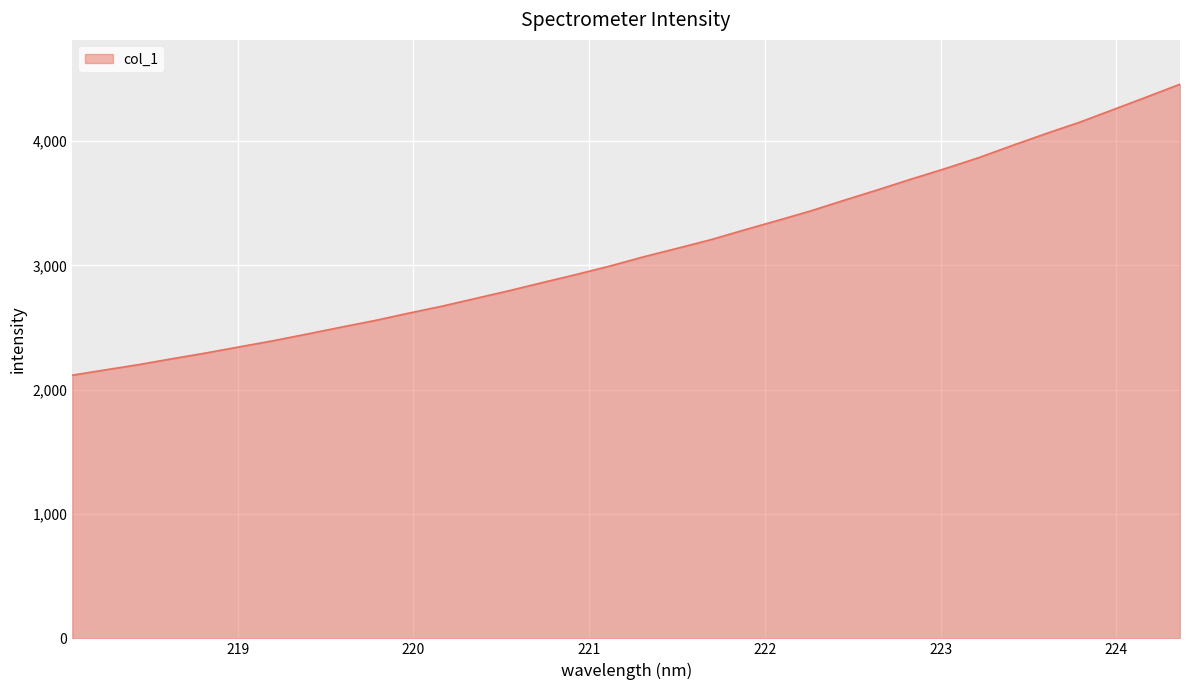

True or false: the data has more than 2 interior local peaks.

False